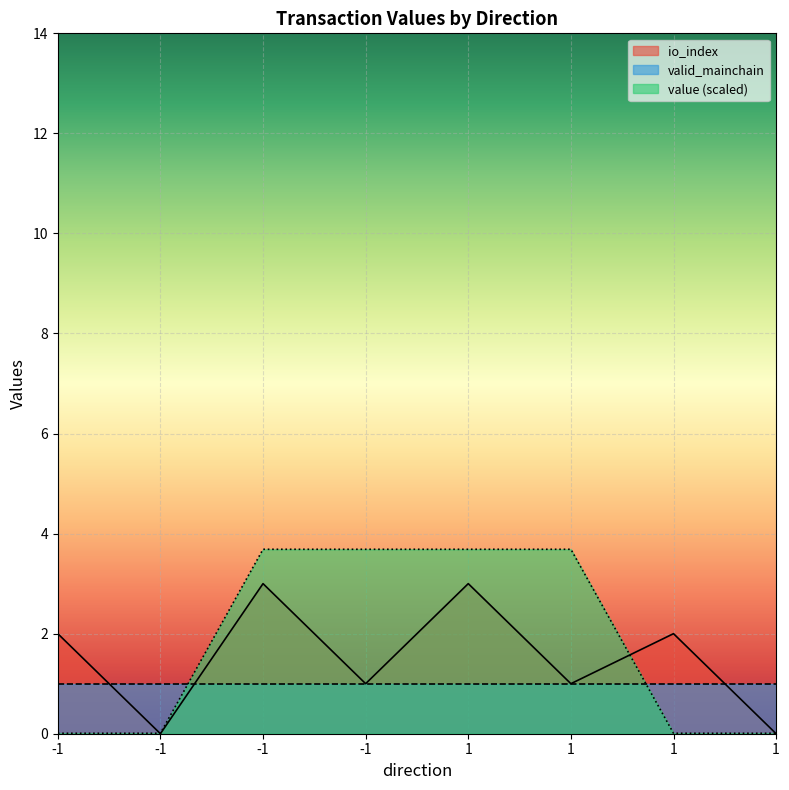

How many categories are shown in the chart?

8